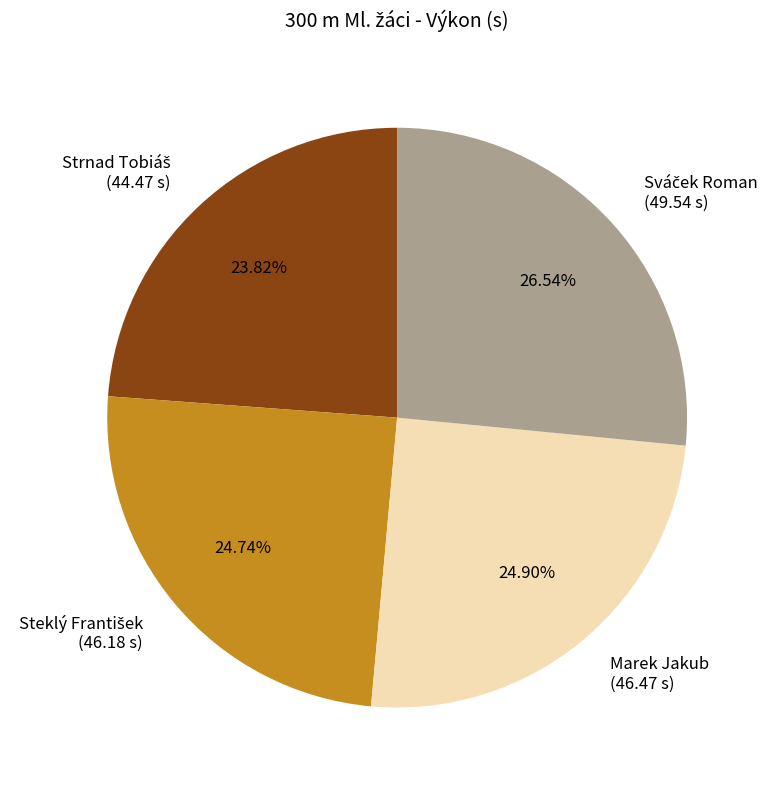

Does Marek Jakub (46.47 s) represent more than half of the total?

No